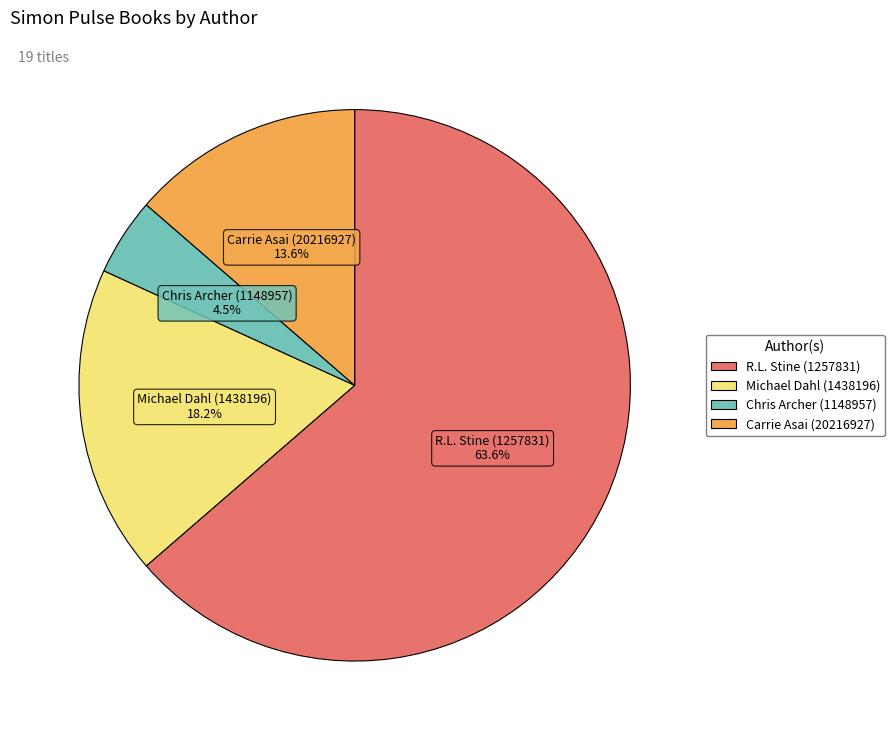

Is it true that Carrie Asai (20216927) is 14% of the pie?

True